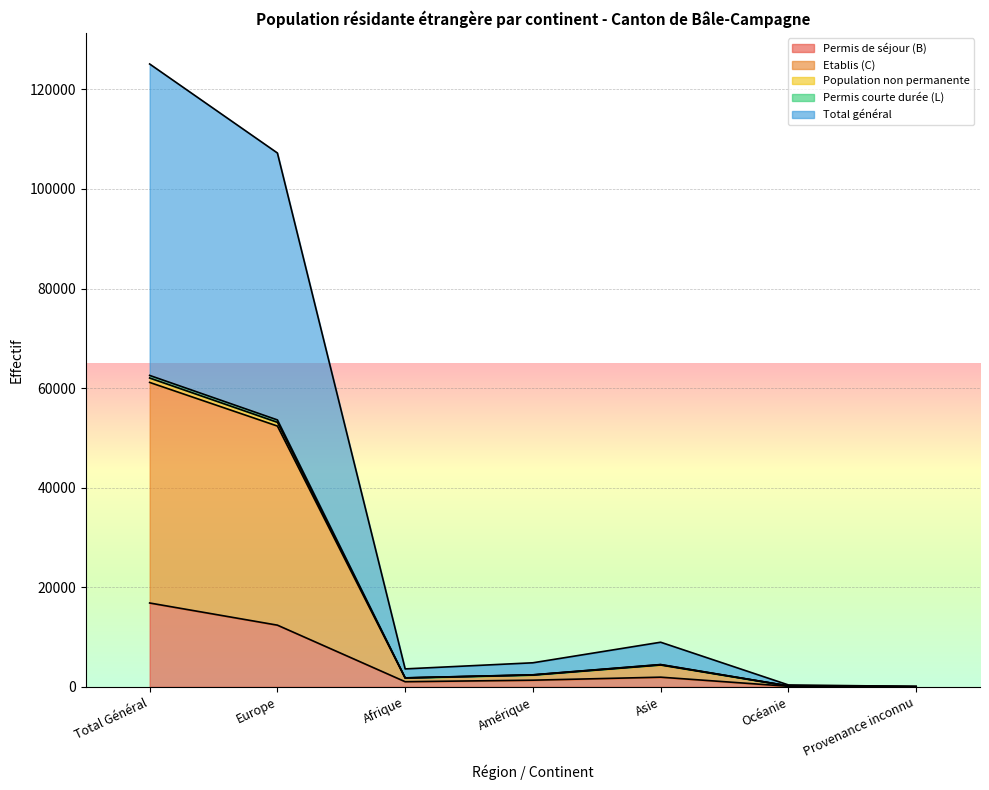

How many data points in Permis de séjour (B) are less than 1340?

3